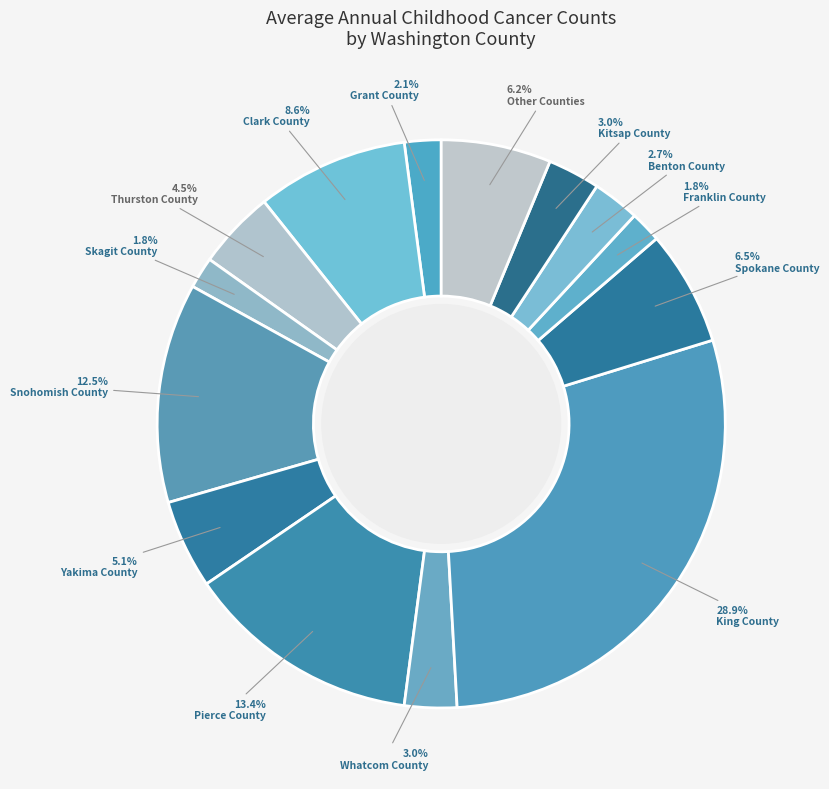

How many slices are in this pie chart?

14